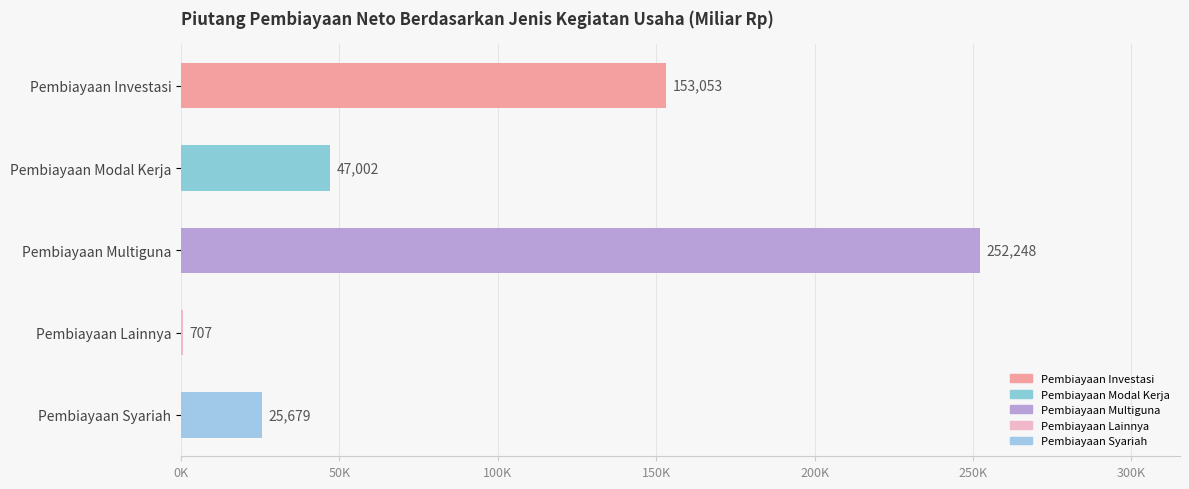

What is the maximum value shown in the chart?

252248.0